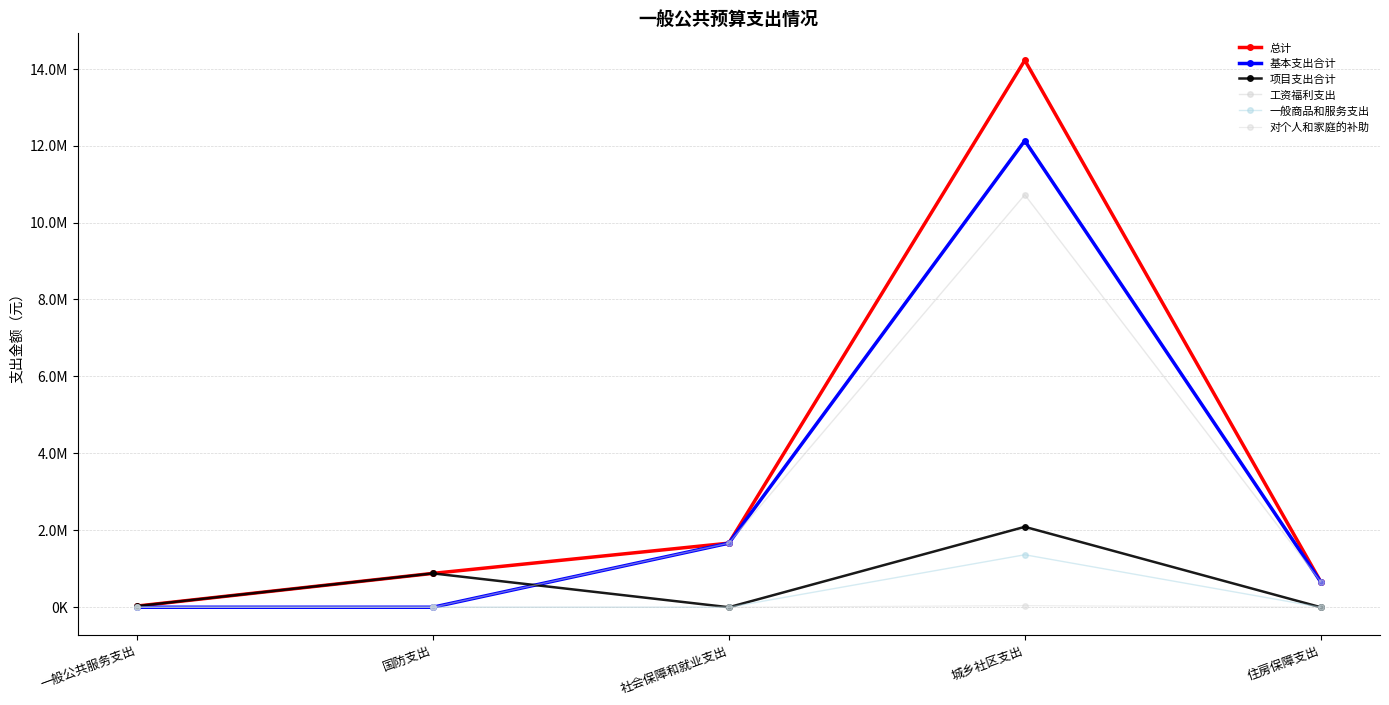

What position from the right is 一般公共服务支出?

5